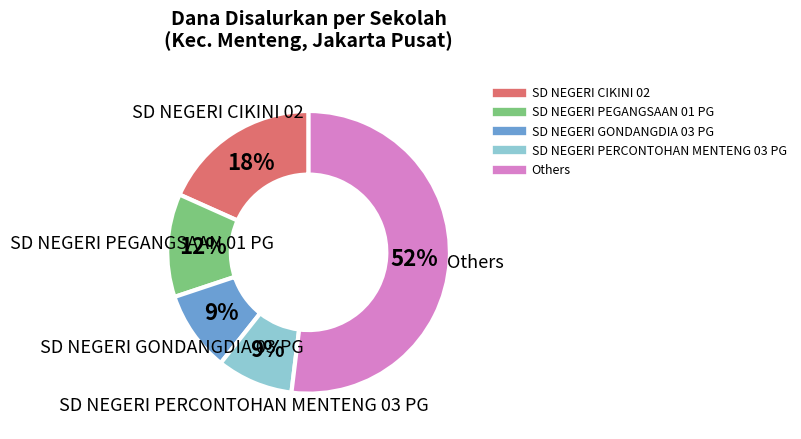

Count the number of slices in the pie.

5